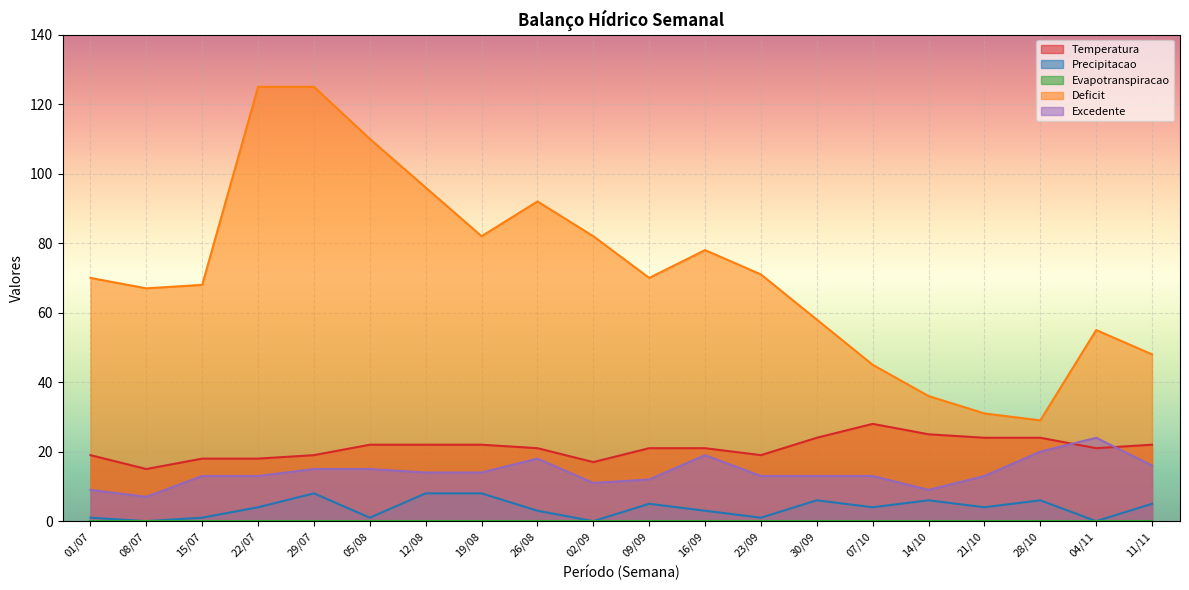

Is it true that Excedente equals 4 at 14/10?

False